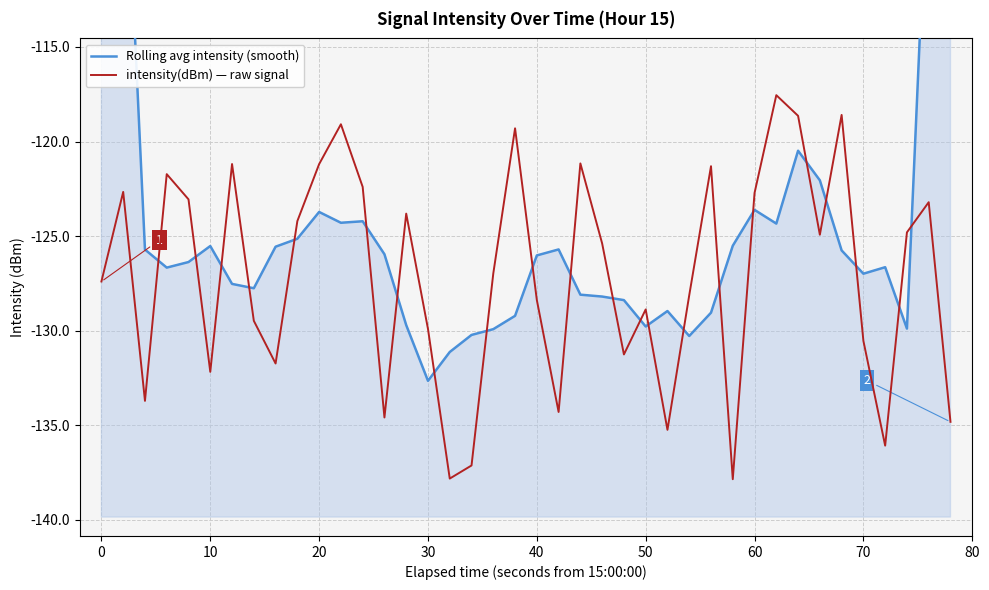

True or false: intensity(dBm) — raw signal has a value of -128.4 at 40.

True